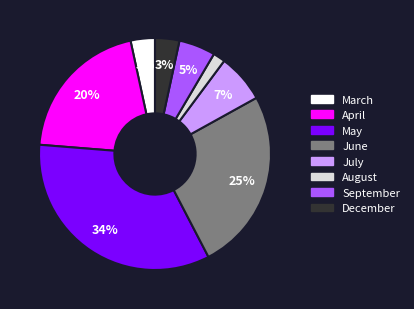

To the nearest percent, what is the difference between the largest and smallest slice percentages?

32%